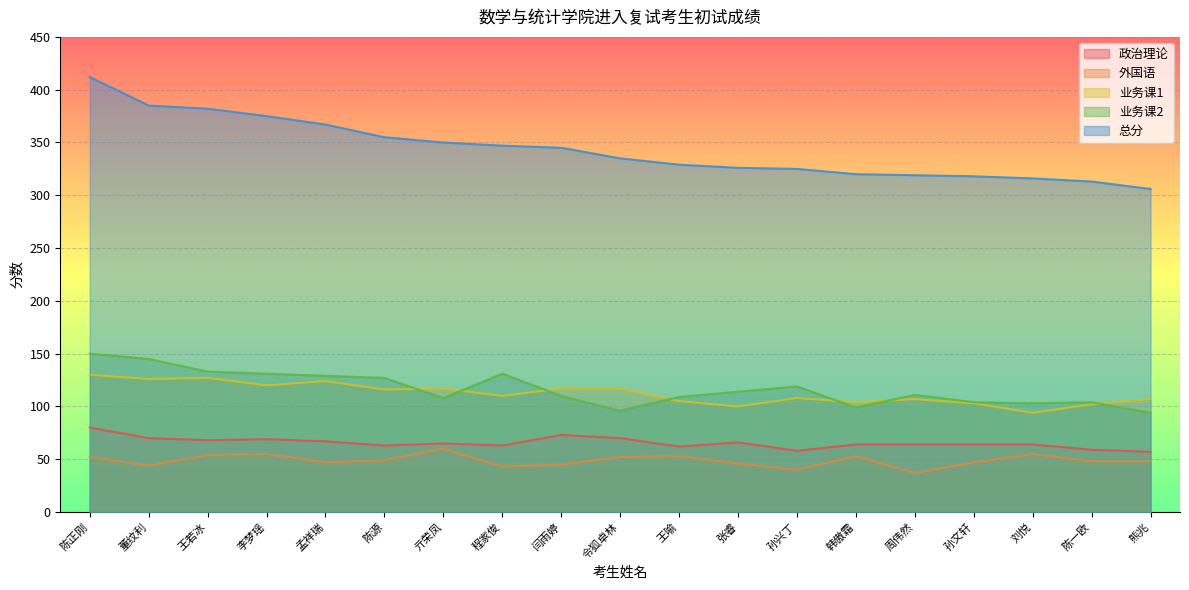

Is it true that 业务课2 equals 31 at 令狐卓林?

False